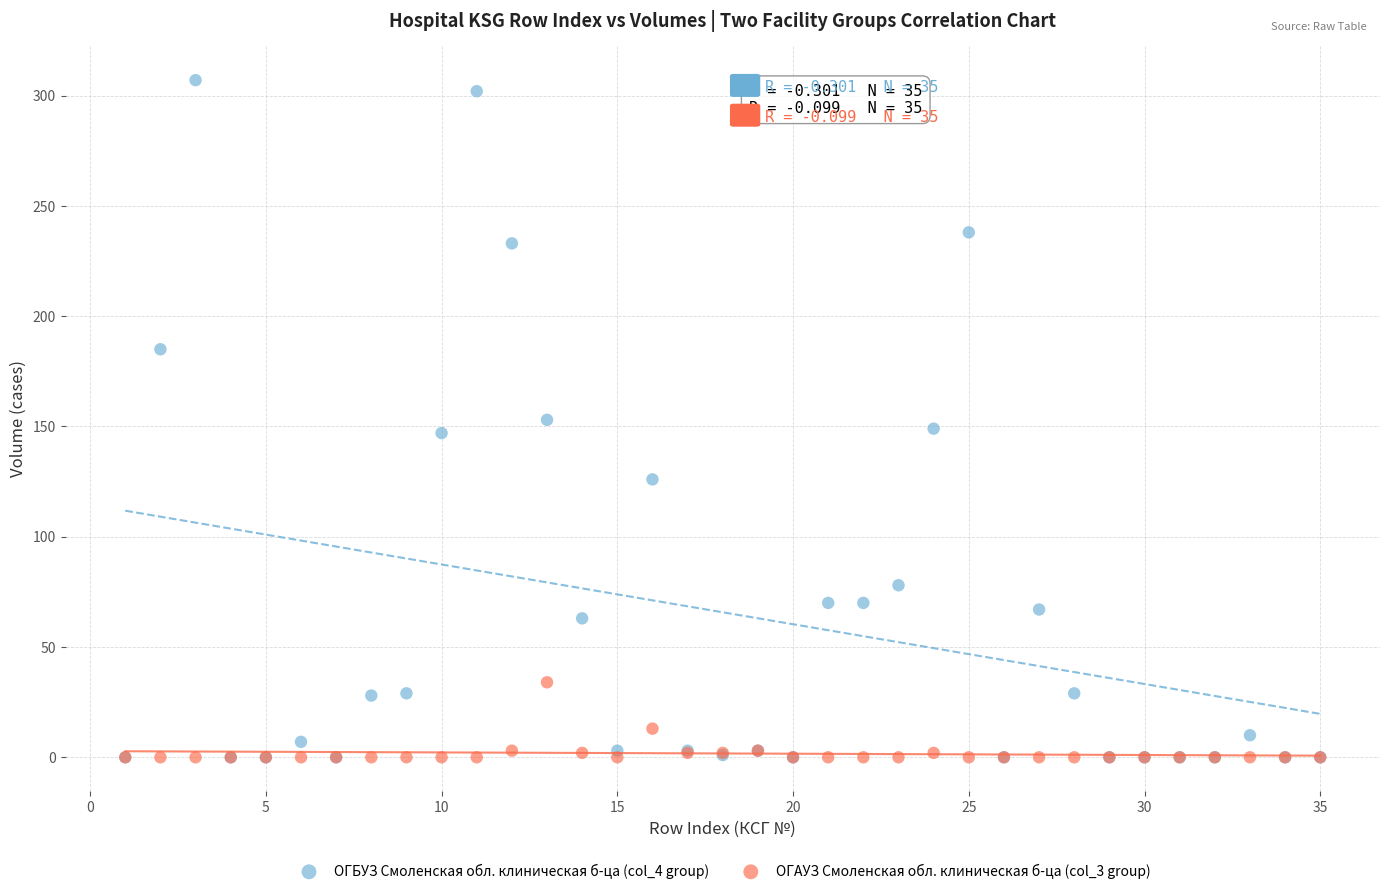

Which series reaches the maximum Y coordinate?

ОГБУЗ Смоленская обл. клиническая б-ца (col_4 group)